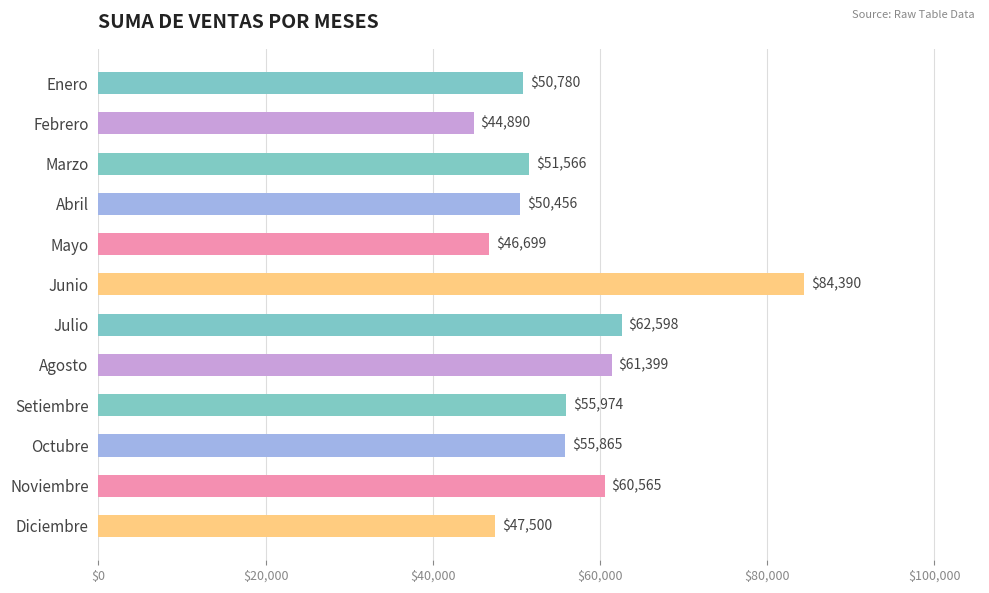

What is the sum of all values?

672682